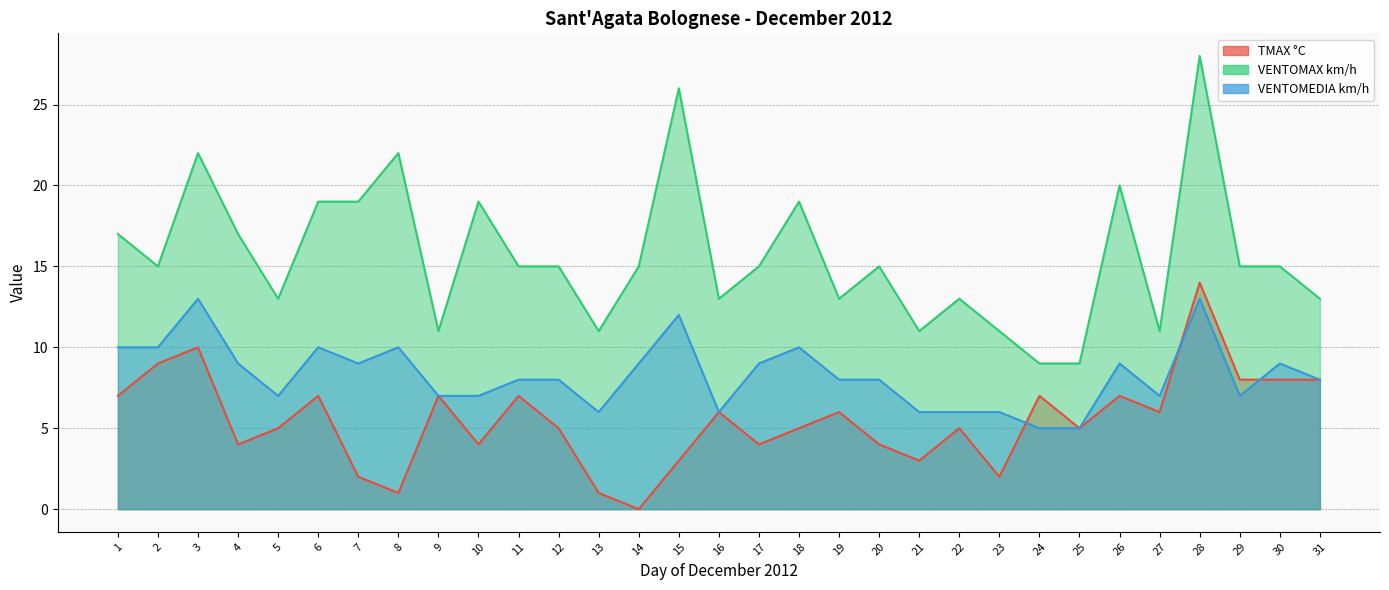

Reading left to right, what are all the values shown in this chart?

TMAX °C: 7	9	10	4	5	7	2	1	7	4	7	5	1	0	3	6	4	5	6	4	3	5	2	7	5	7	6	14	8	8	8
VENTOMAX km/h: 17	15	22	17	13	19	19	22	11	19	15	15	11	15	26	13	15	19	13	15	11	13	11	9	9	20	11	28	15	15	13
VENTOMEDIA km/h: 10	10	13	9	7	10	9	10	7	7	8	8	6	9	12	6	9	10	8	8	6	6	6	5	5	9	7	13	7	9	8